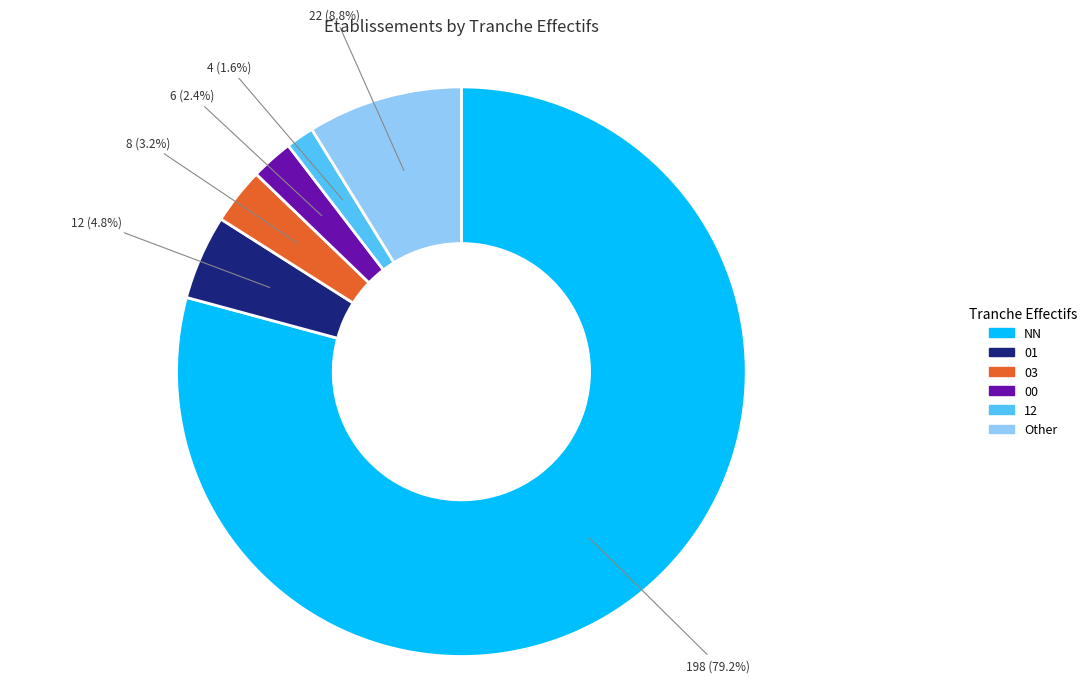

What percentage do 00 and 03 together represent?

5.6%